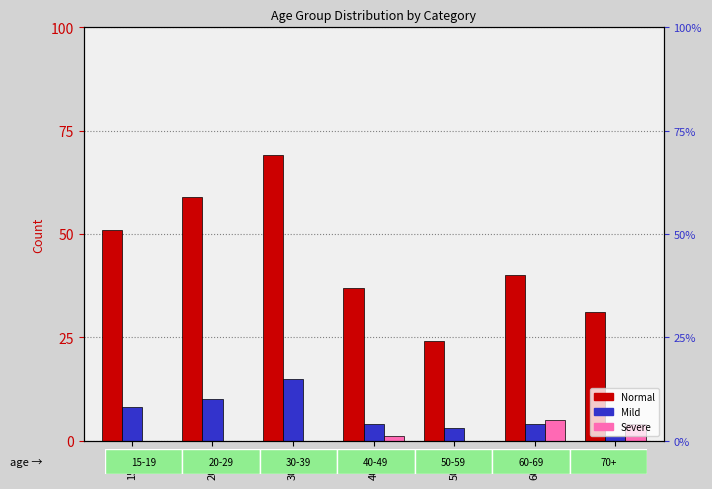

Which series has the largest total across all categories?

Normal